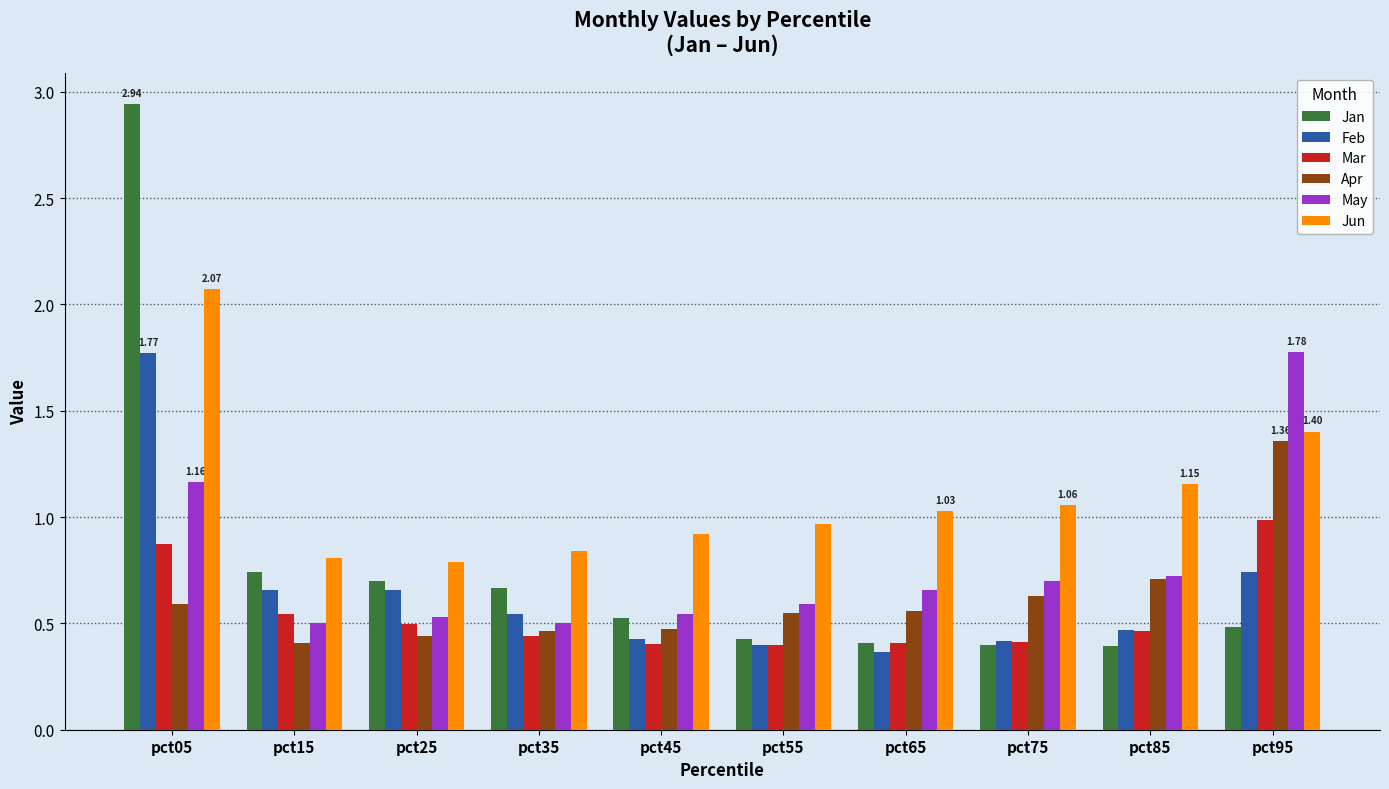

Is it true that Apr equals 0.8 at pct95?

False